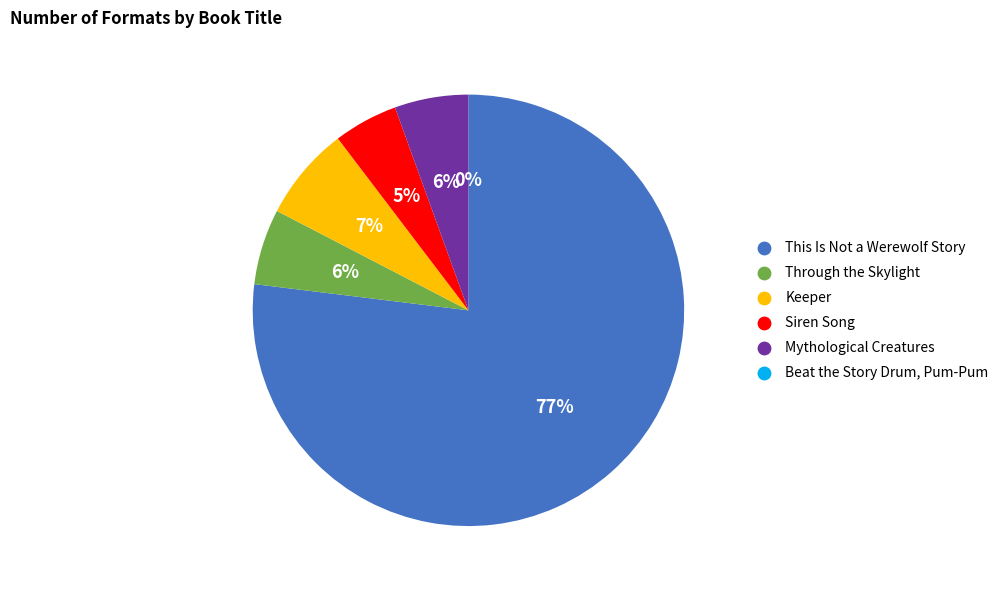

To the nearest percent, what is the average slice percentage?

17%